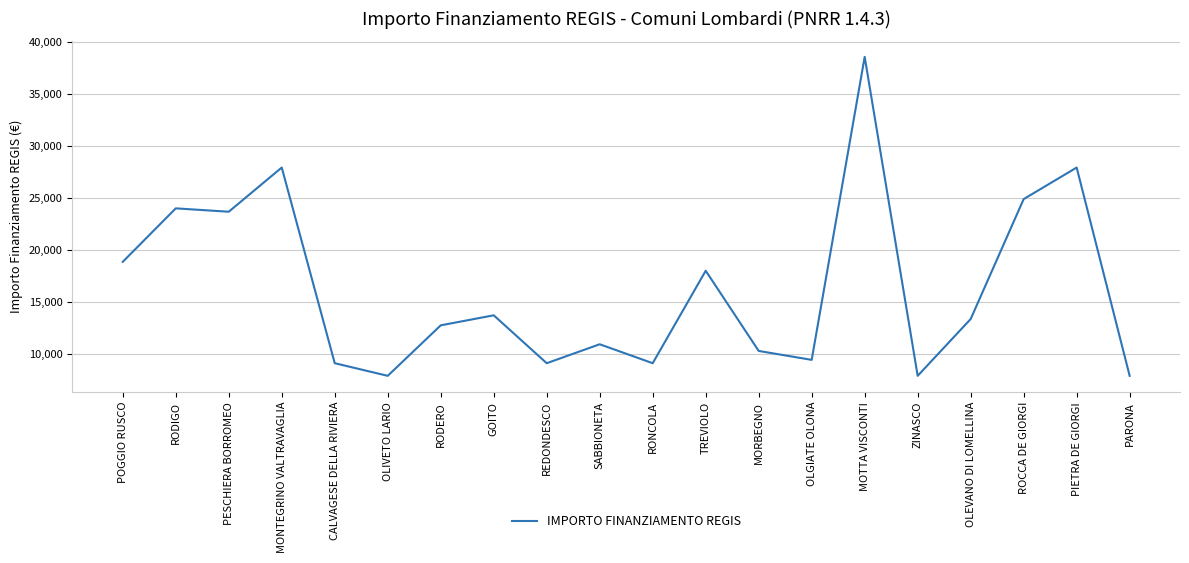

What is the difference between the maximum and minimum values?

30674